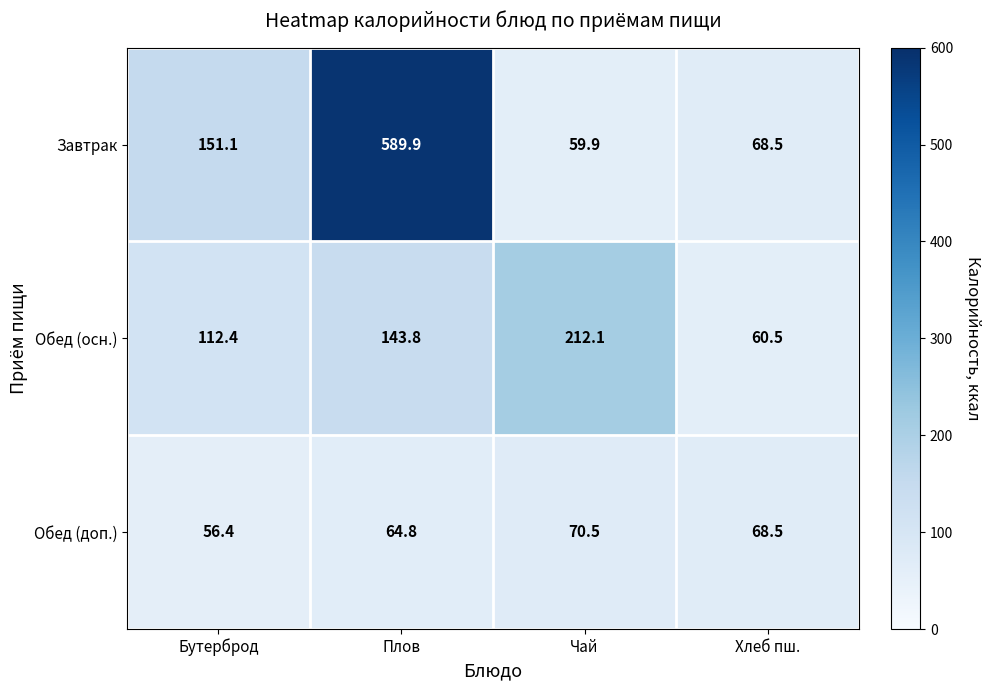

What is the total value across all series at Бутерброд?

319.9